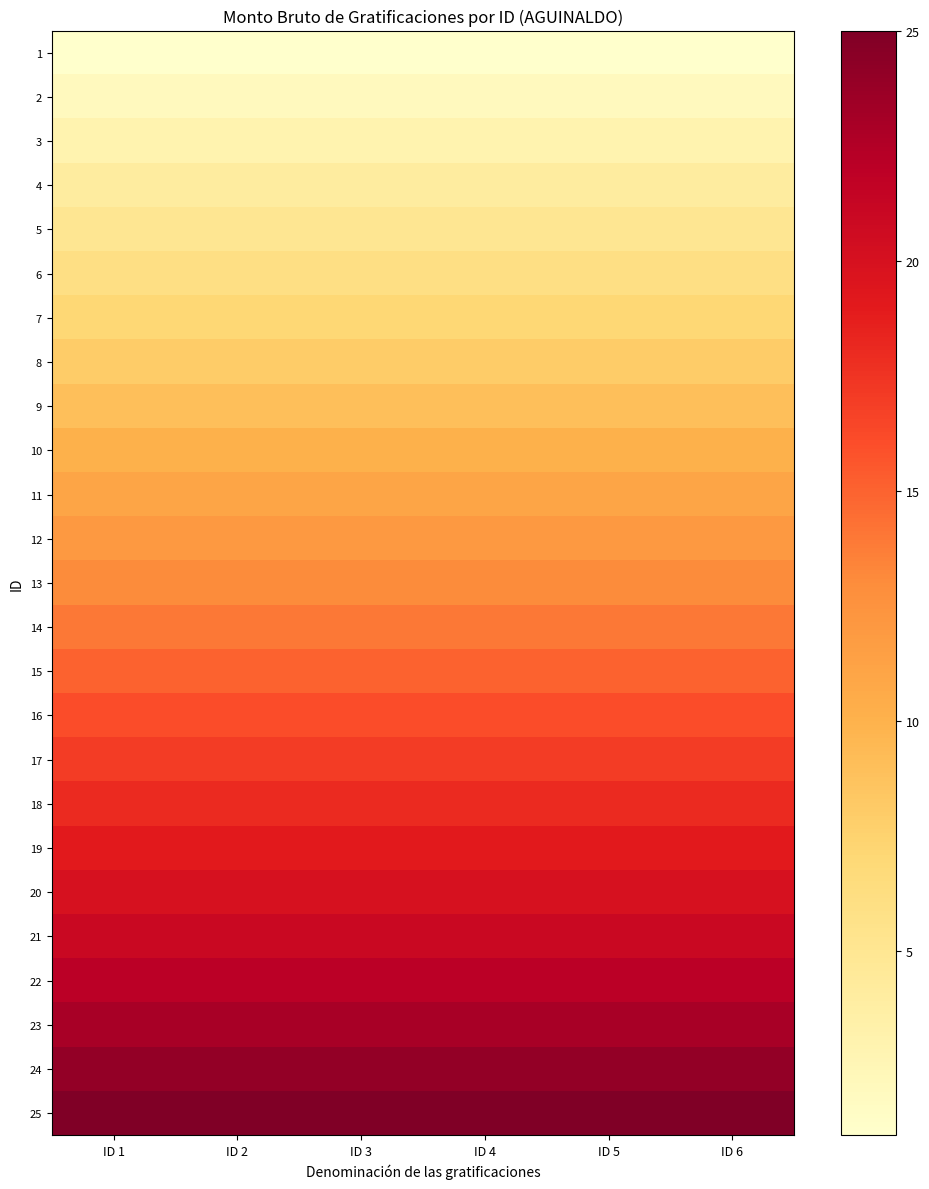

Count the number of data series in this chart.

25